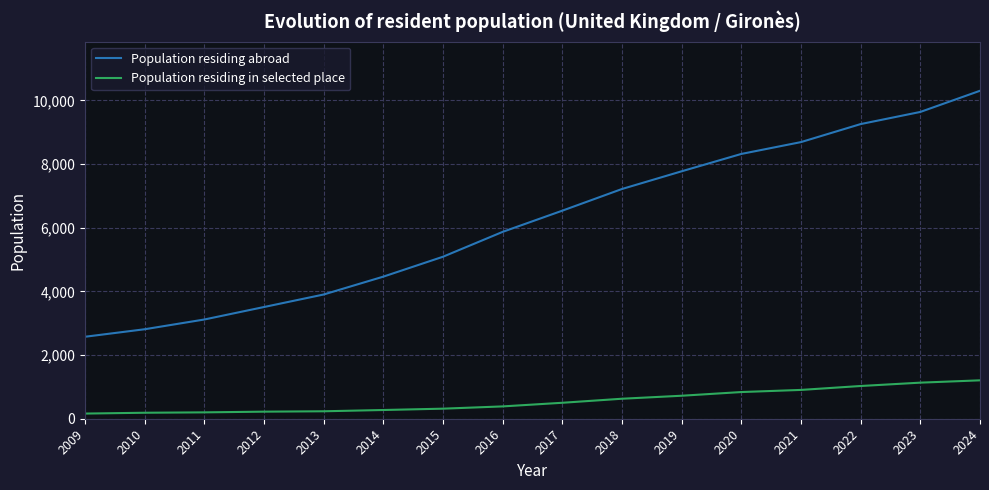

At which category does the chart reach its peak across all series?

2024